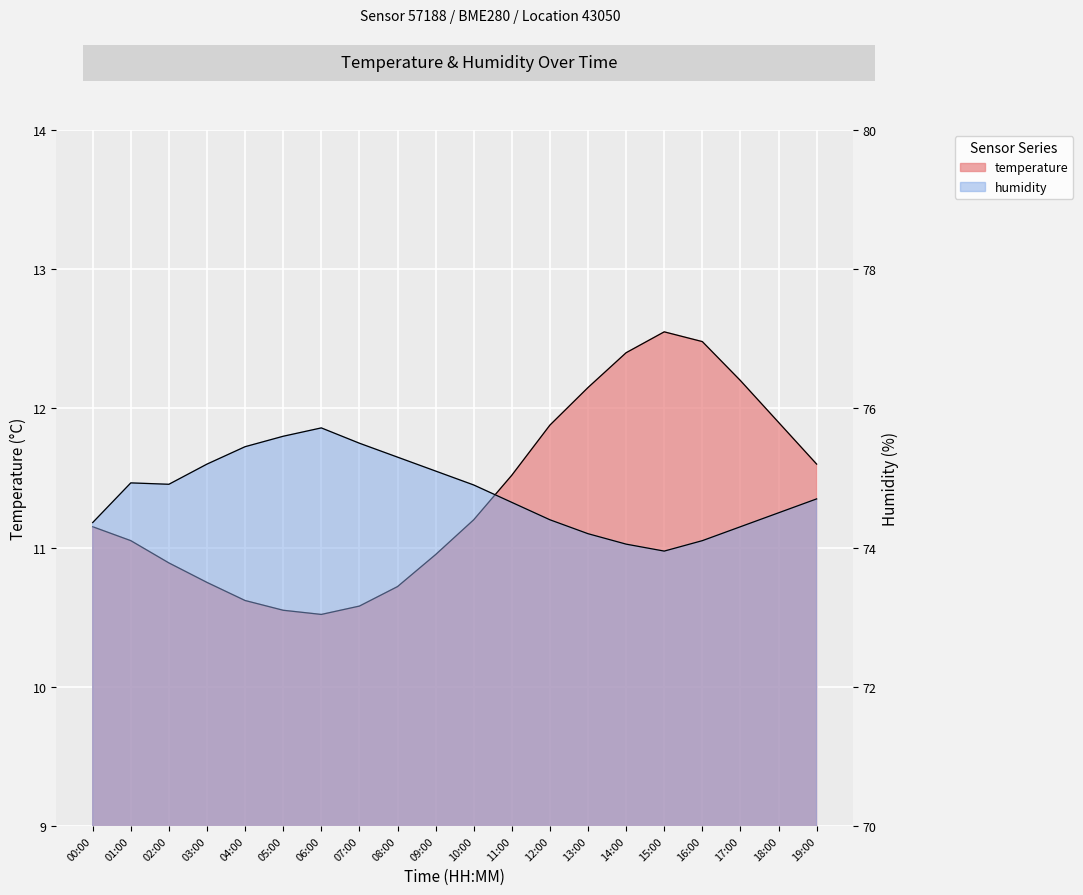

Which series changed the most between 02:00 and 04:00?

humidity